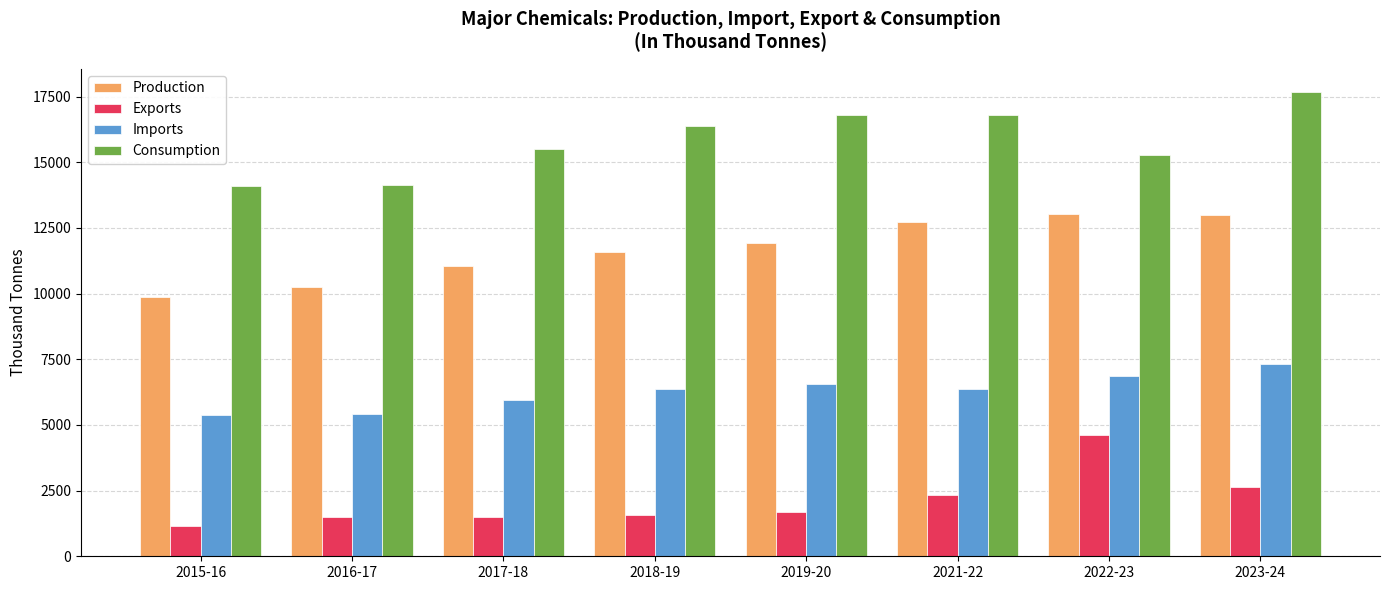

What is the difference between the highest and lowest values at 2023-24?

15024.8